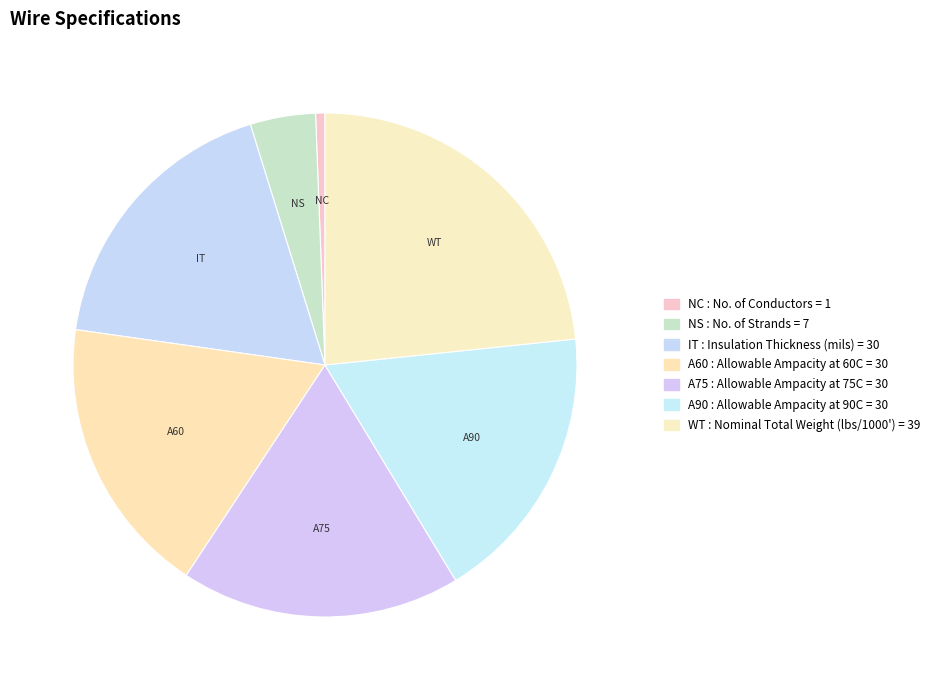

Count the number of slices in the pie.

7